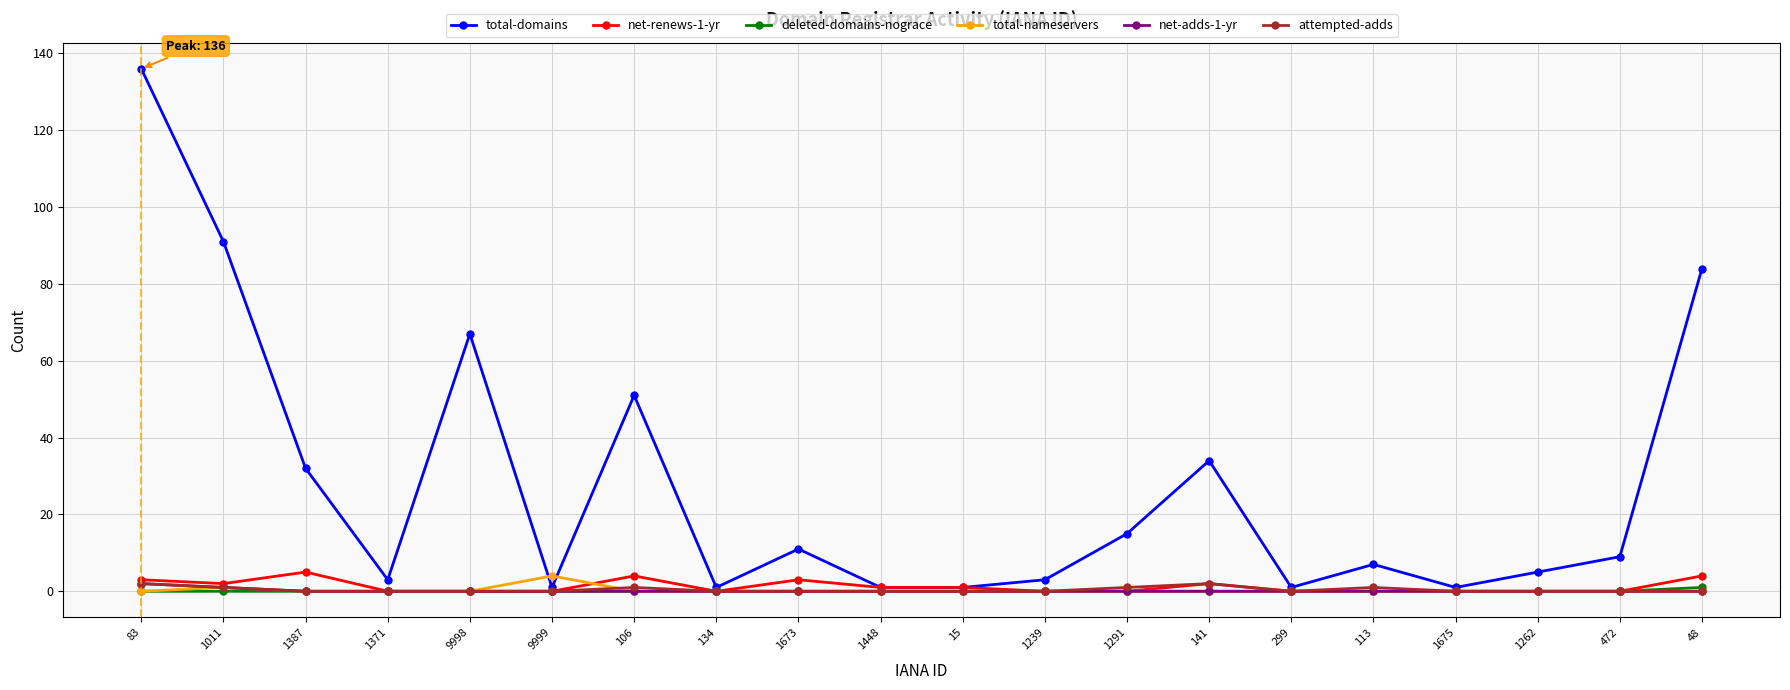

Is the value of net-renews-1-yr at 1387 greater than the value of net-adds-1-yr at 1675?

Yes